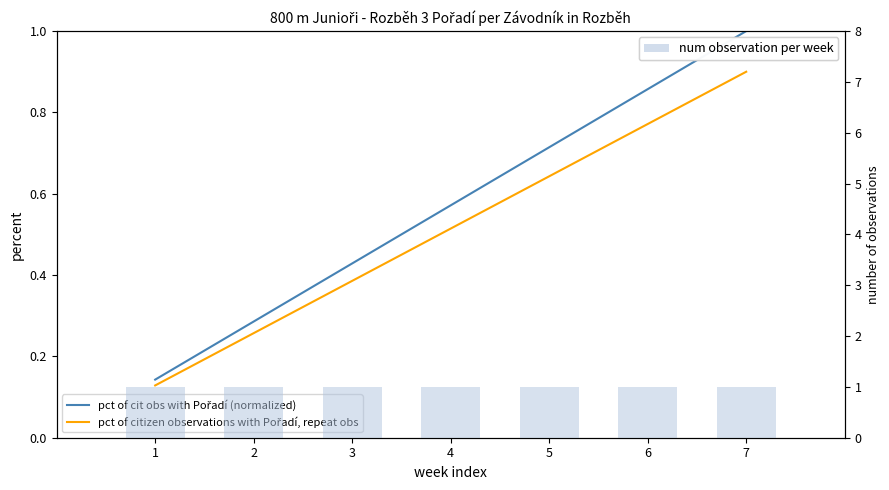

Between 2 and 4, which is larger?

4